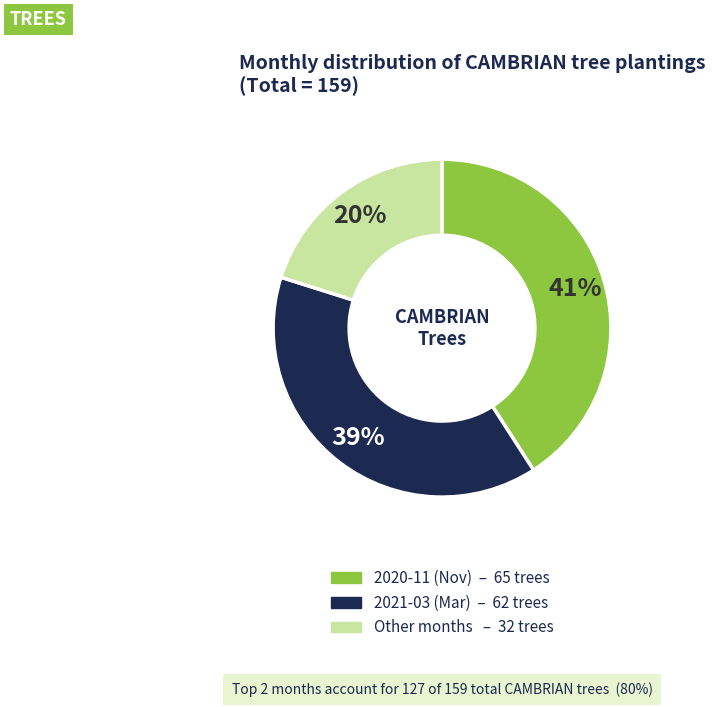

To the nearest percent, what is the difference between the largest and smallest slice percentages?

21%